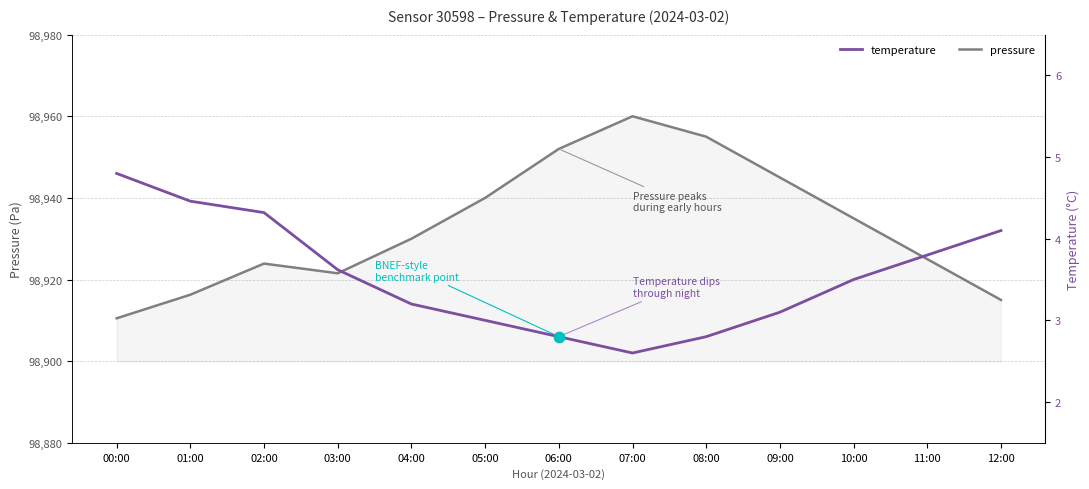

Which series has the largest total across all categories?

pressure